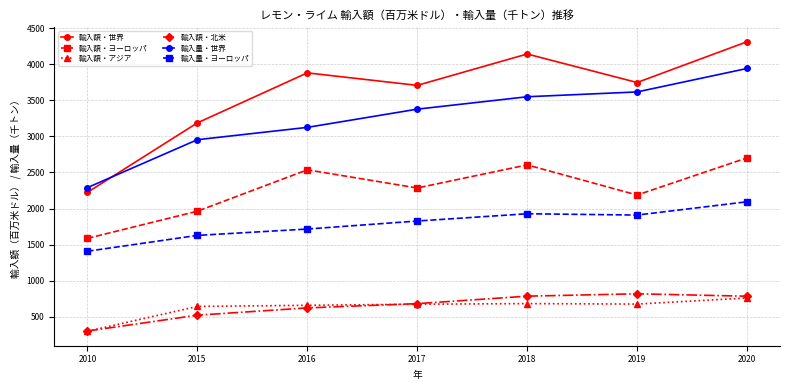

Between 2017 and 2020, which series saw the biggest shift?

輸入額・世界